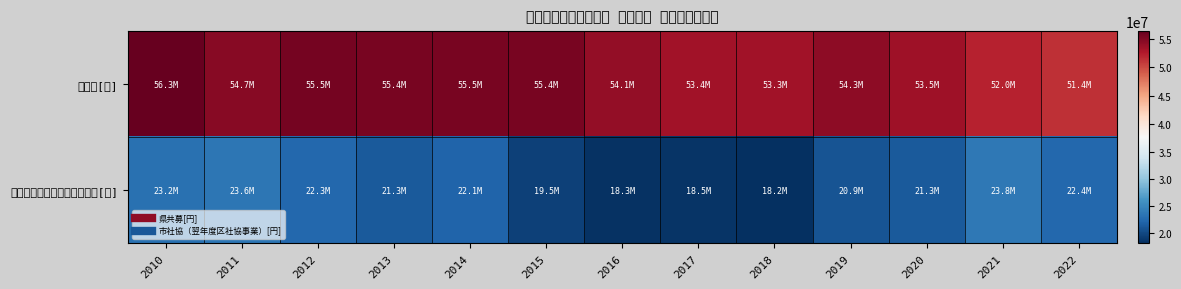

Rank the series by their average value, from lowest to highest.

市社協（翌年度区社協事業）[円], 県共募[円]